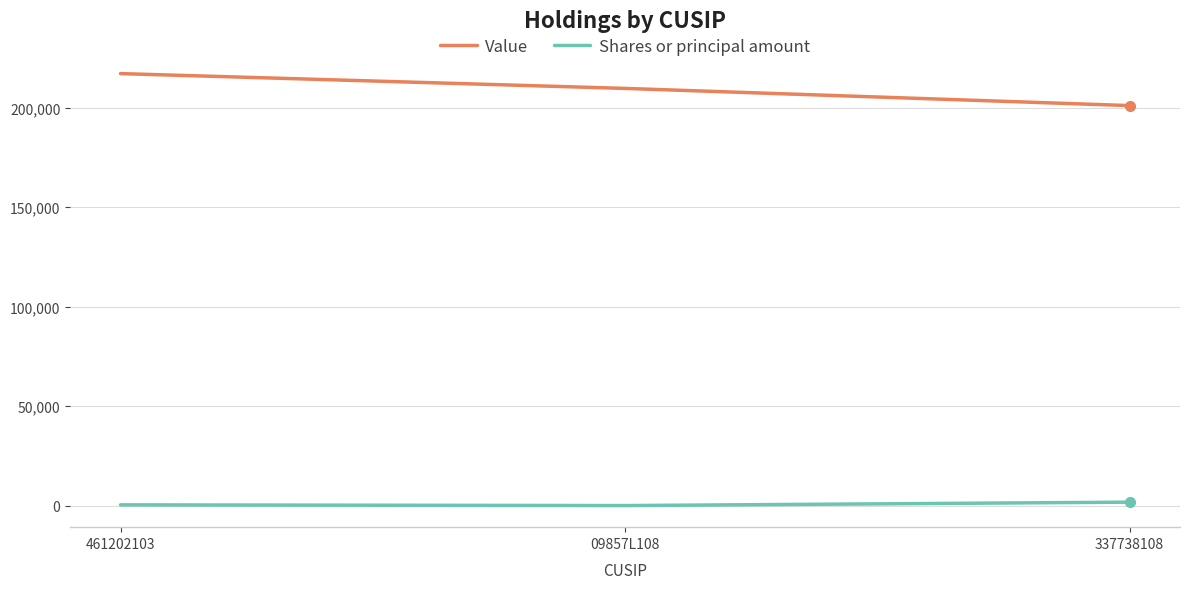

Rank the categories by Value value from highest to lowest.

461202103, 09857L108, 337738108